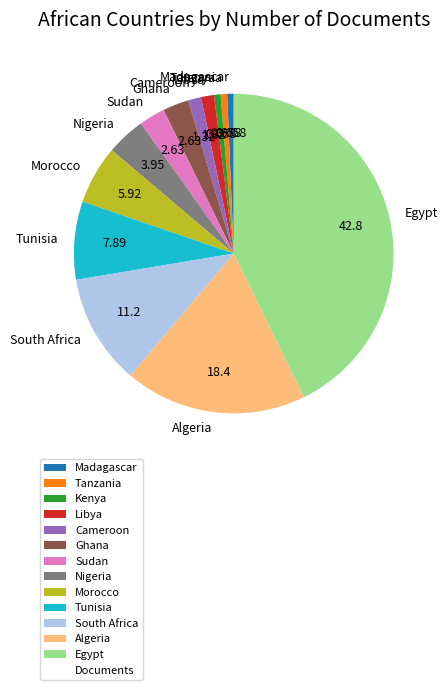

Does Morocco represent more than half of the total?

No